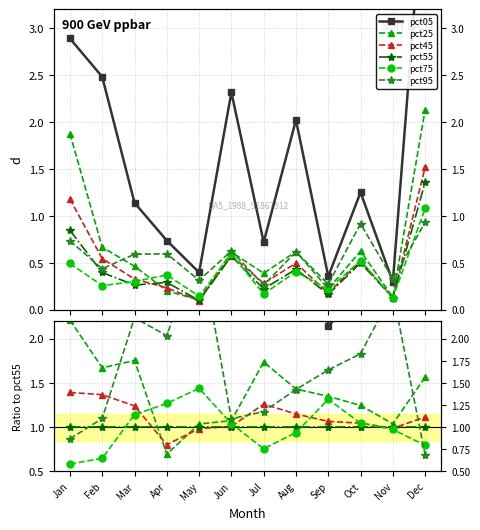

Reading right to left, extract all data points from this chart.

pct05: 3.4	2.3	2.5	2.1	4.7	3.2	4.0	3.9	2.5	4.3	6.2	3.4
pct25: 1.6	1.0	1.2	1.4	1.4	1.7	1.1	1.0	0.7	1.8	1.7	2.2
pct45: 1.1	1.0	1.0	1.1	1.2	1.3	1.0	1.0	0.8	1.2	1.4	1.4
pct55: 1.0	1.0	1.0	1.0	1.0	1.0	1.0	1.0	1.0	1.0	1.0	1.0
pct75: 0.8	1.0	1.0	1.3	0.9	0.8	1.0	1.4	1.3	1.1	0.6	0.6
pct95: 0.7	2.5	1.8	1.6	1.4	1.2	1.1	3.1	2.0	2.2	1.1	0.9